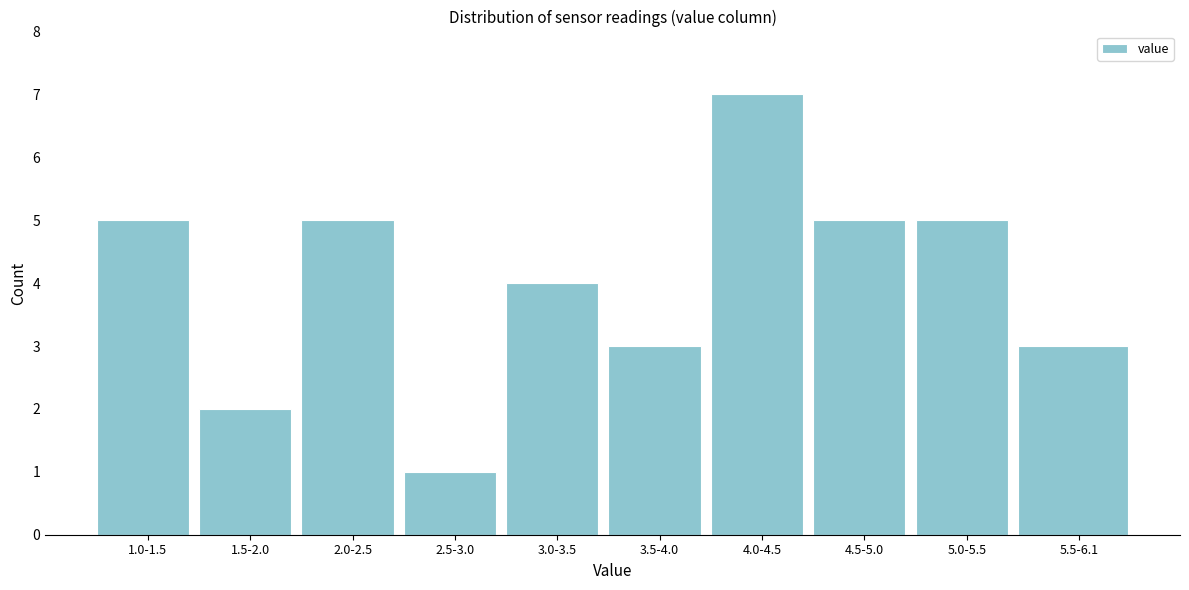

Reading right to left, what are all the values shown in this chart?

5.5-6.1=3	5.0-5.5=5	4.5-5.0=5	4.0-4.5=7	3.5-4.0=3	3.0-3.5=4	2.5-3.0=1	2.0-2.5=5	1.5-2.0=2	1.0-1.5=5